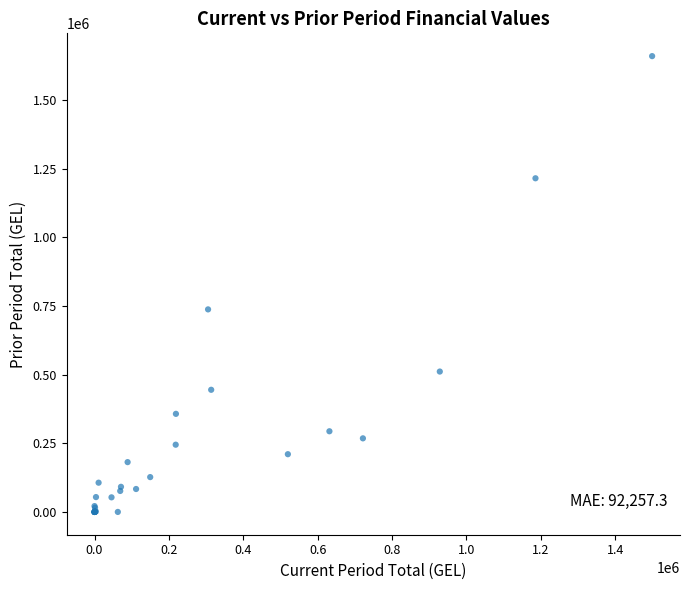

What Y value in the scatter plot is closest to 829584?

737277.9